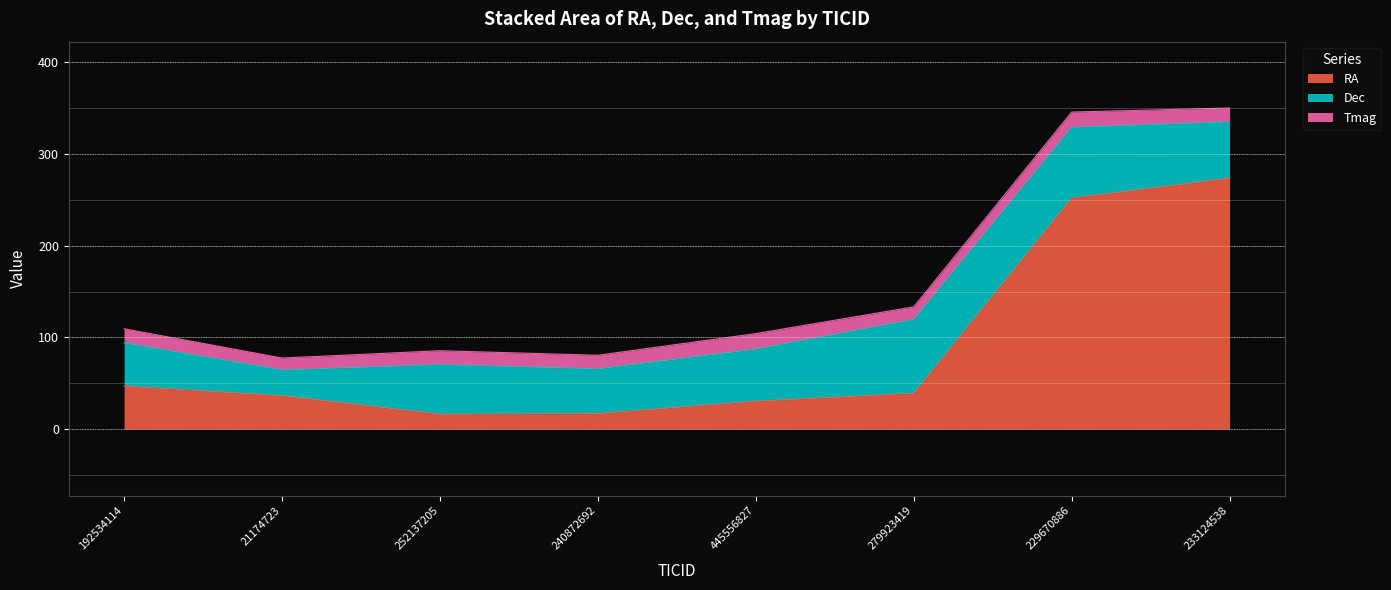

What is the average value of the Tmag series?

15.1